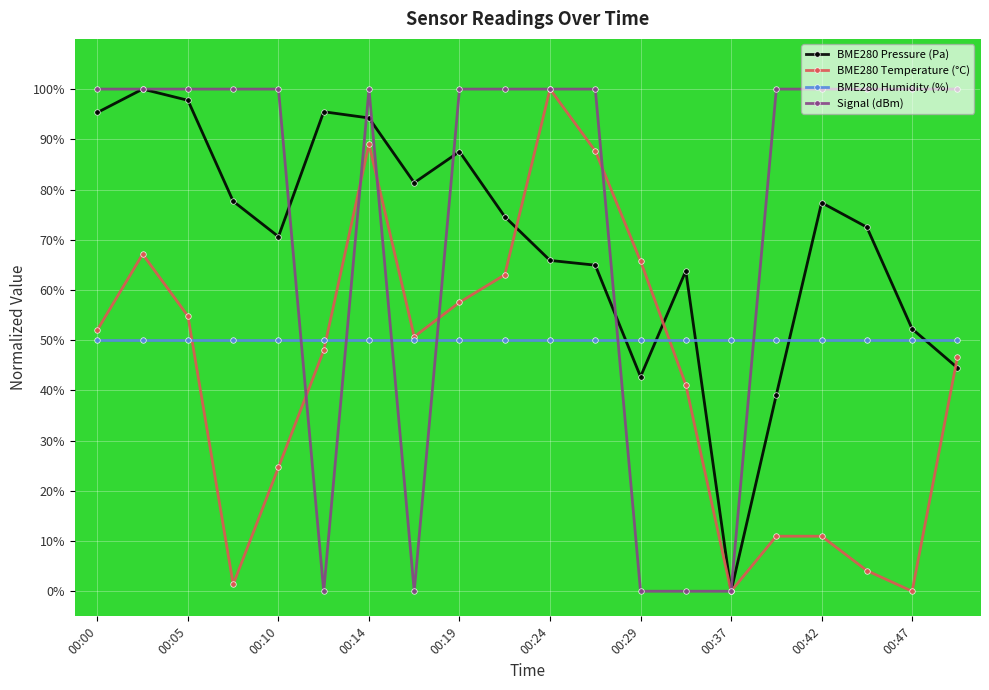

True or false: BME280 Pressure (Pa) has more than 1 interior local peaks.

True